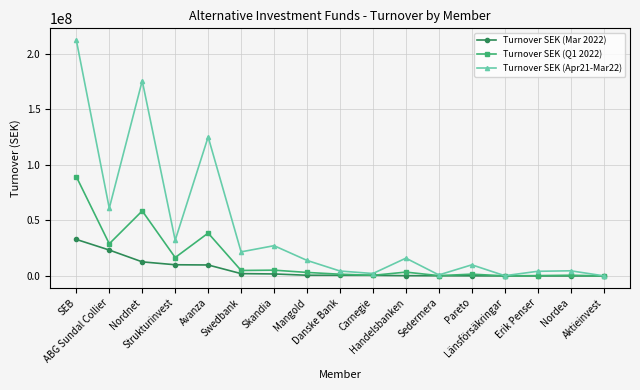

True or false: Turnover SEK (Apr21-Mar22) has more than 2 interior local peaks.

True